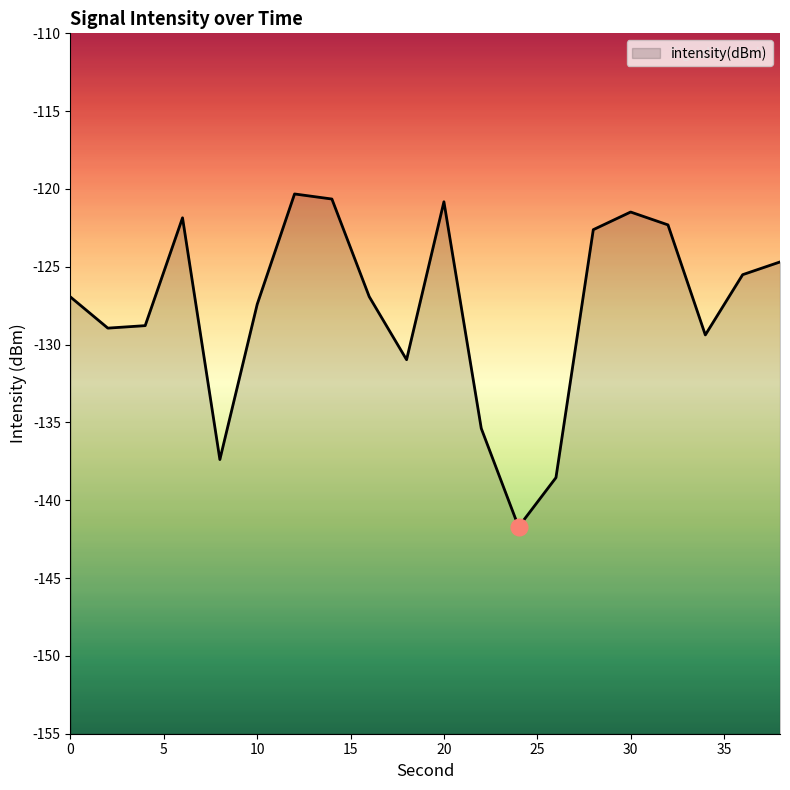

How many series are shown in this chart?

1